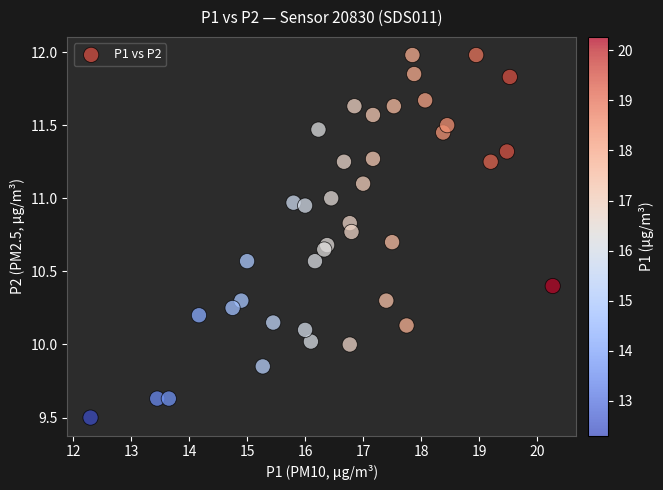

What is the range of X values (max minus min)?

8.0